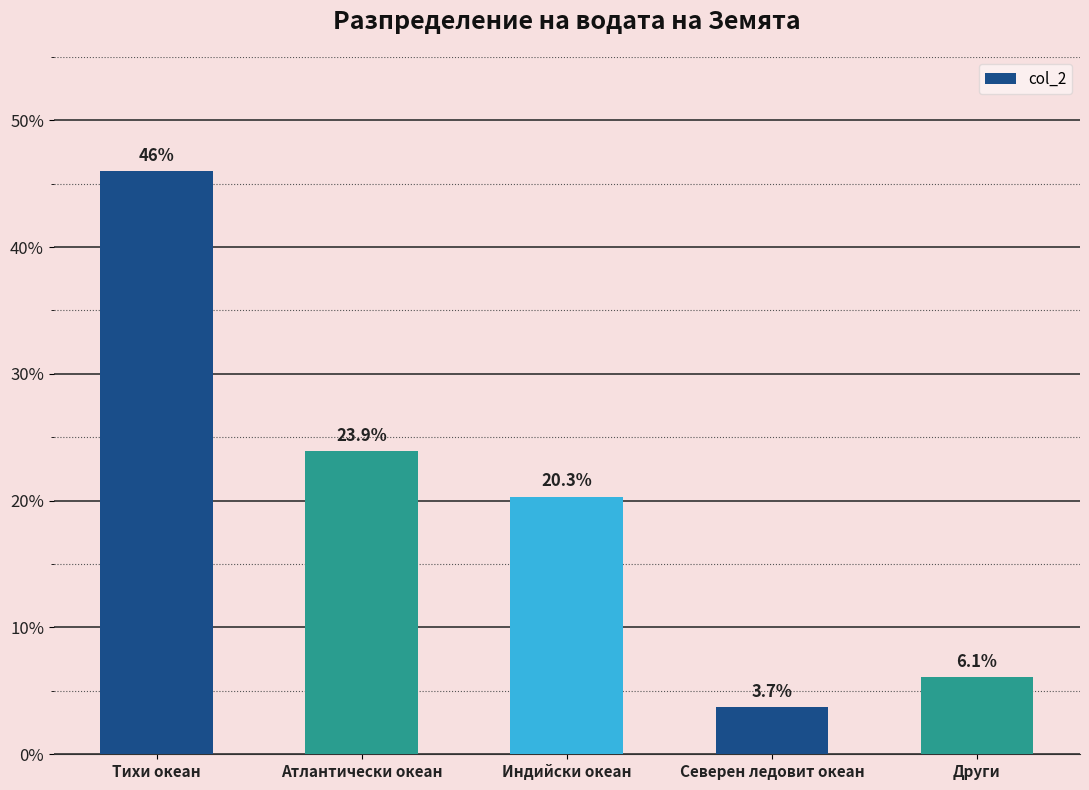

What is the value of the 3rd bar from the left?

20.3